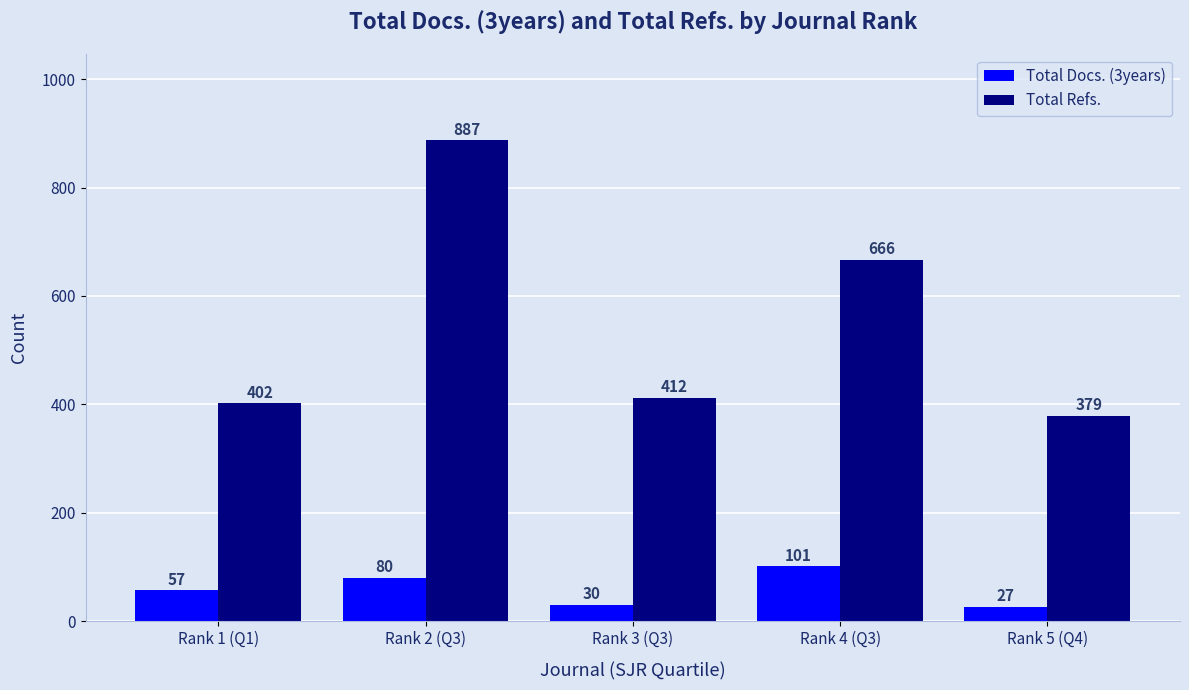

At which label does Total Docs. (3years) reach its peak?

Rank 4 (Q3)